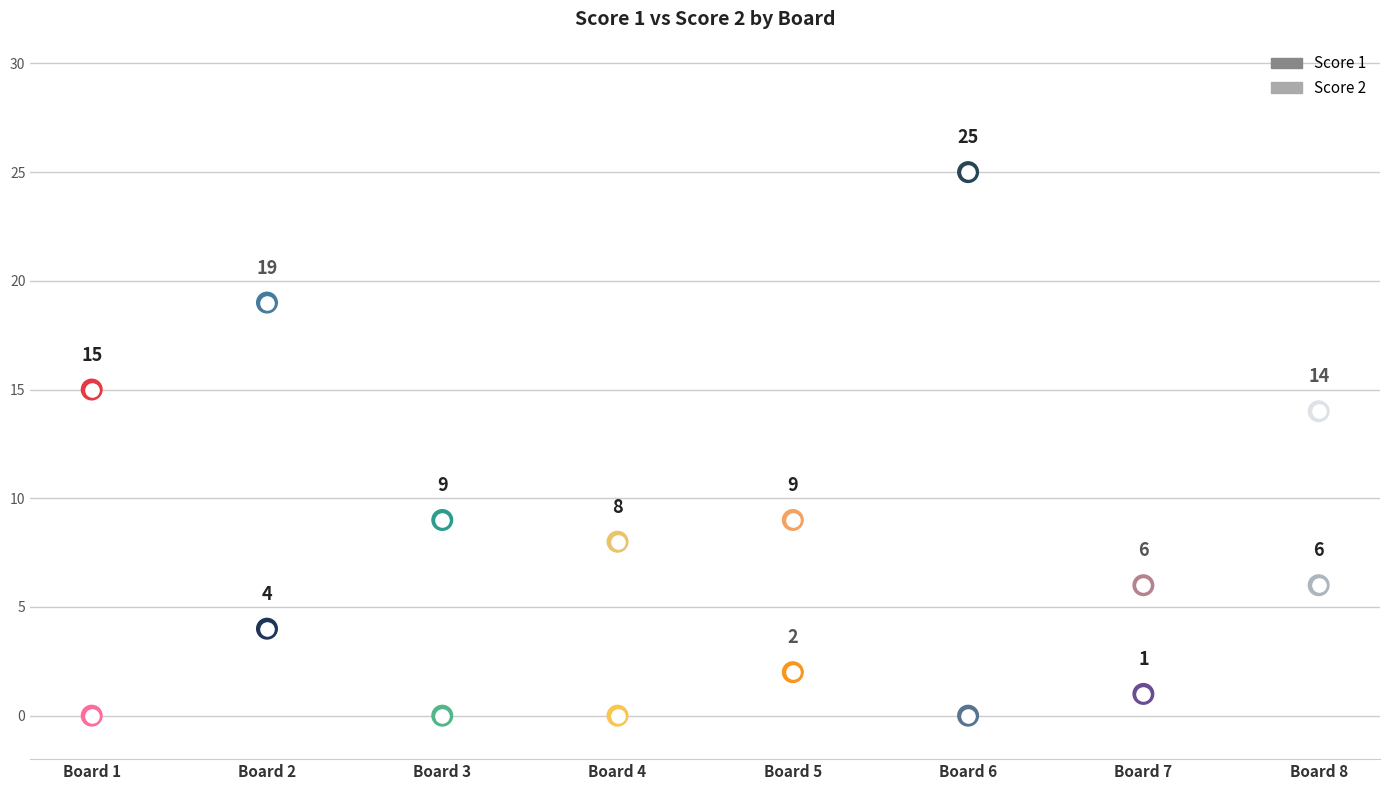

At how many categories does at least one series exceed 5?

8